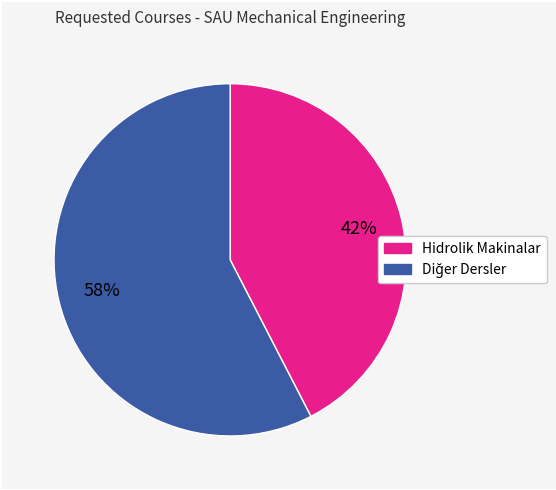

Is there any slice that represents more than half of the pie?

Yes